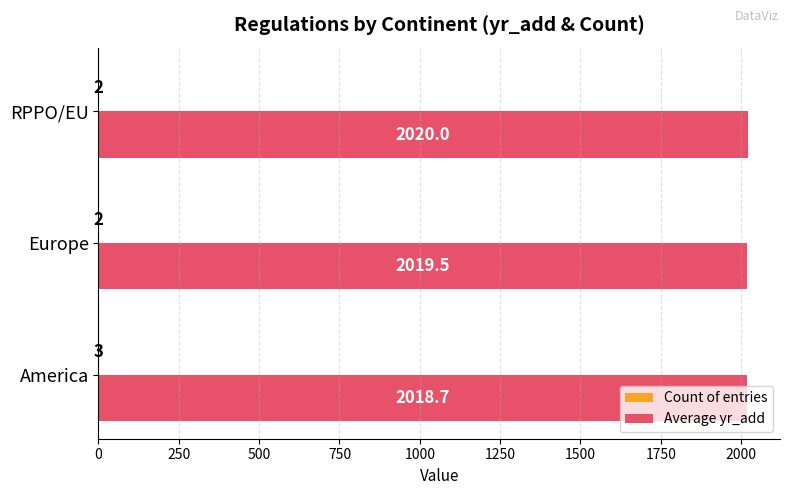

Which series has the largest total across all categories?

Average yr_add